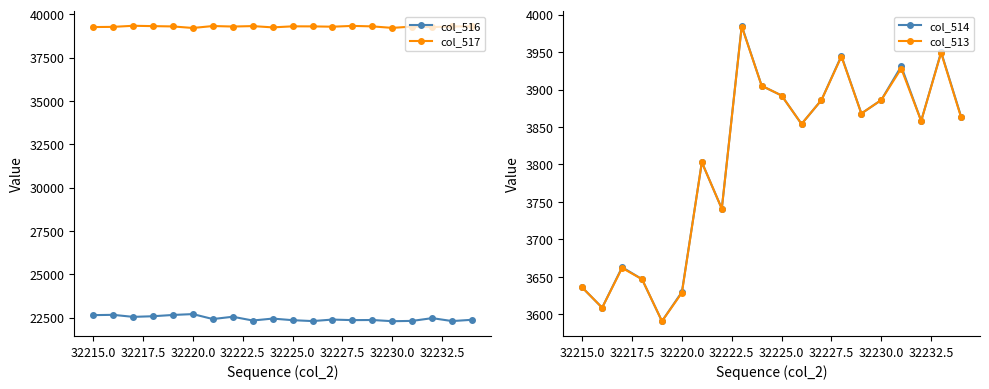

True or false: col_516 and col_513 intersect in this chart.

False